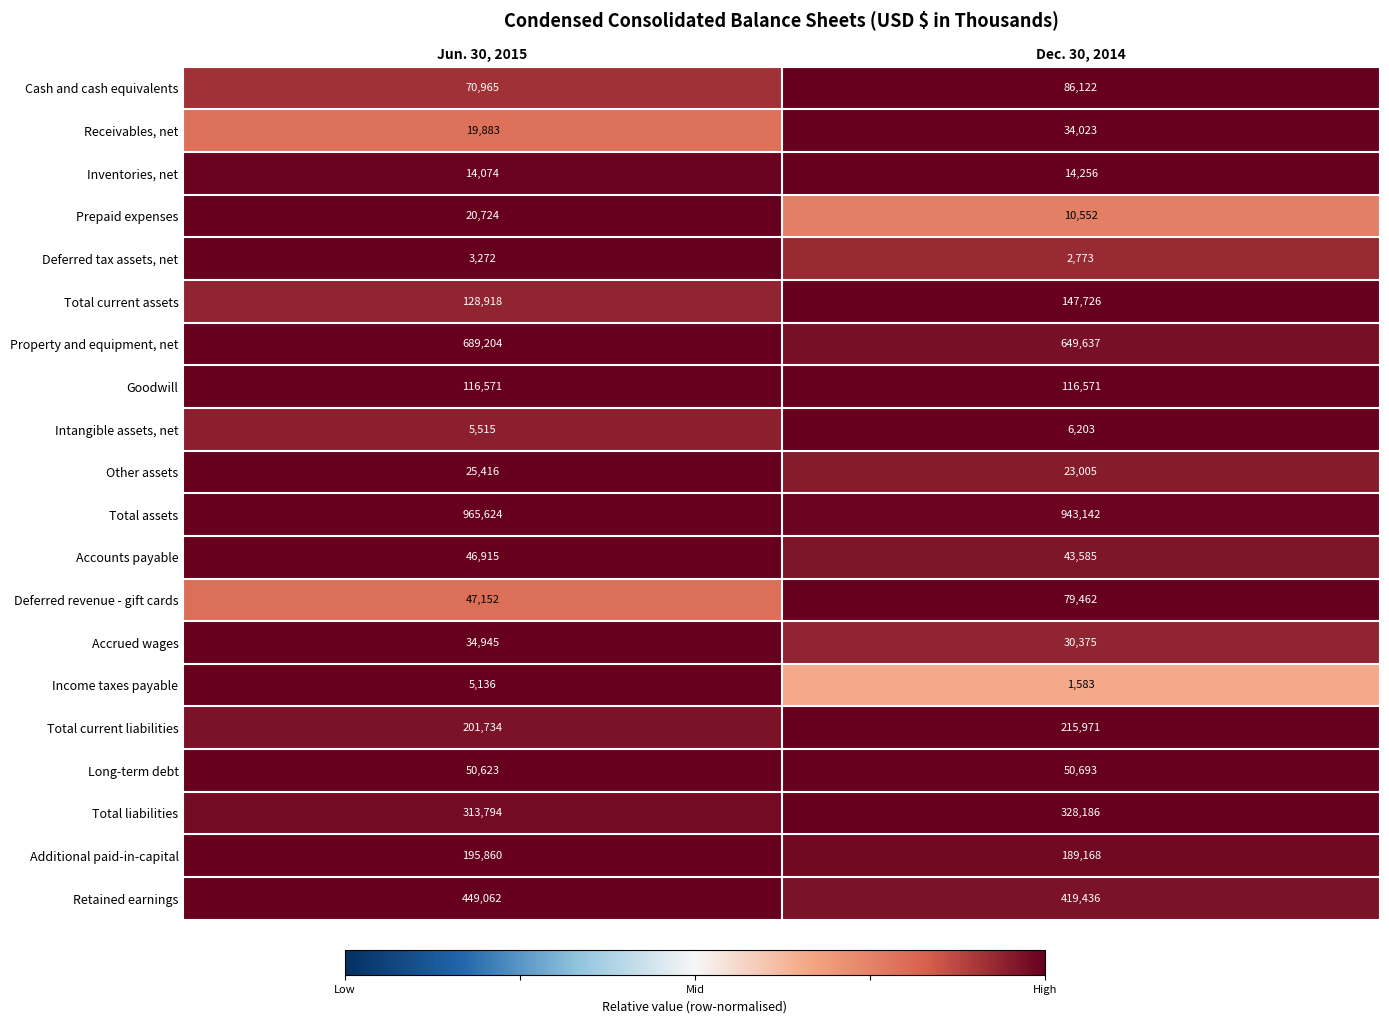

What is the greatest value displayed?

965624